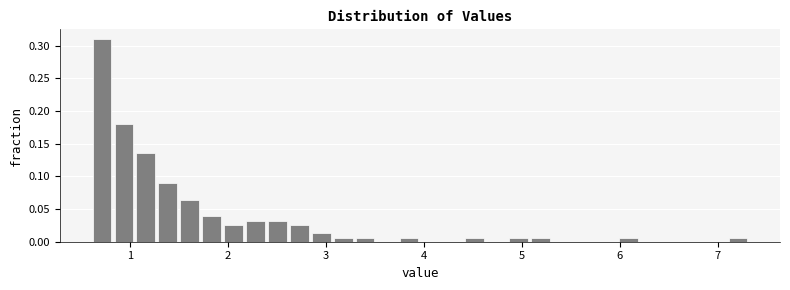

Around what value on the x-axis is the tallest bar? Give the approximate position of its centre, as read against the axis.

0.7